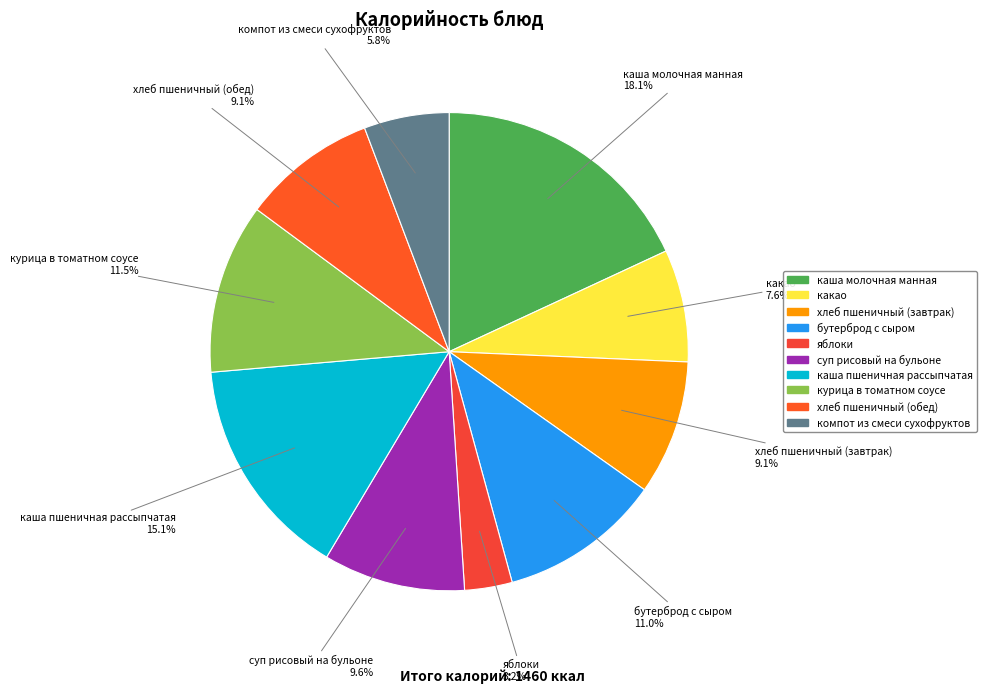

To the nearest percent, what is the average slice percentage?

10%